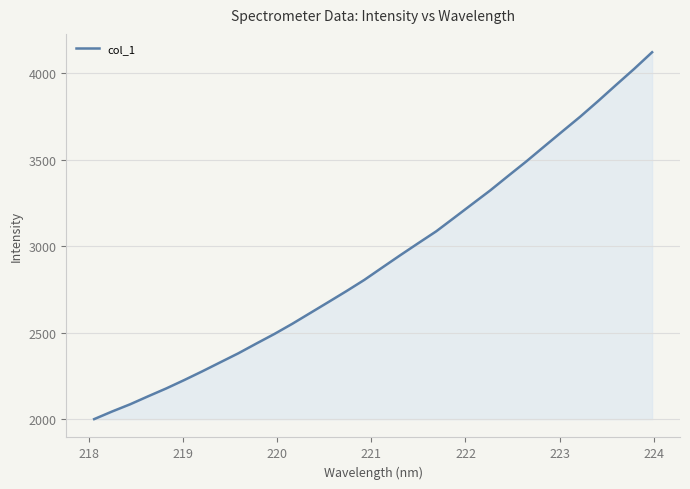

What is the difference between the maximum and minimum values?

2121.6